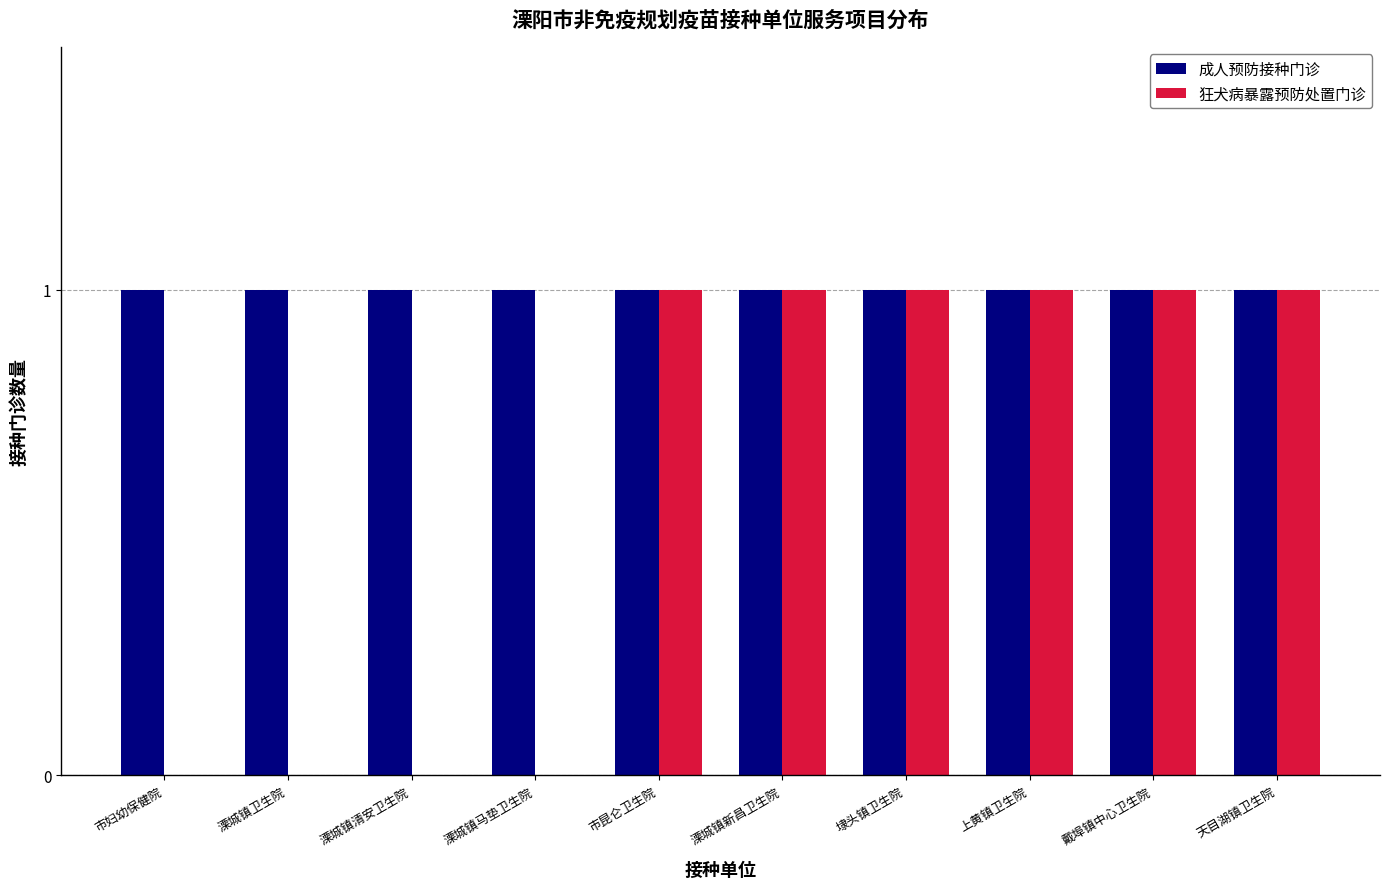

The 成人预防接种门诊 series shows 1 at 上黄镇卫生院. True or false?

True